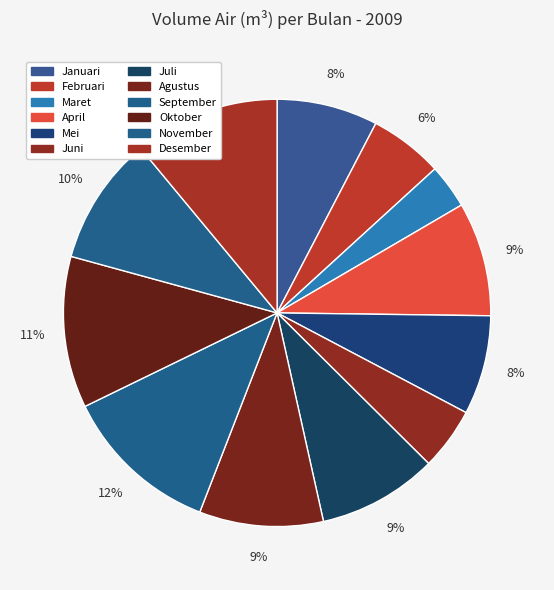

To the nearest percent, what percentage of the pie is Januari?

8%